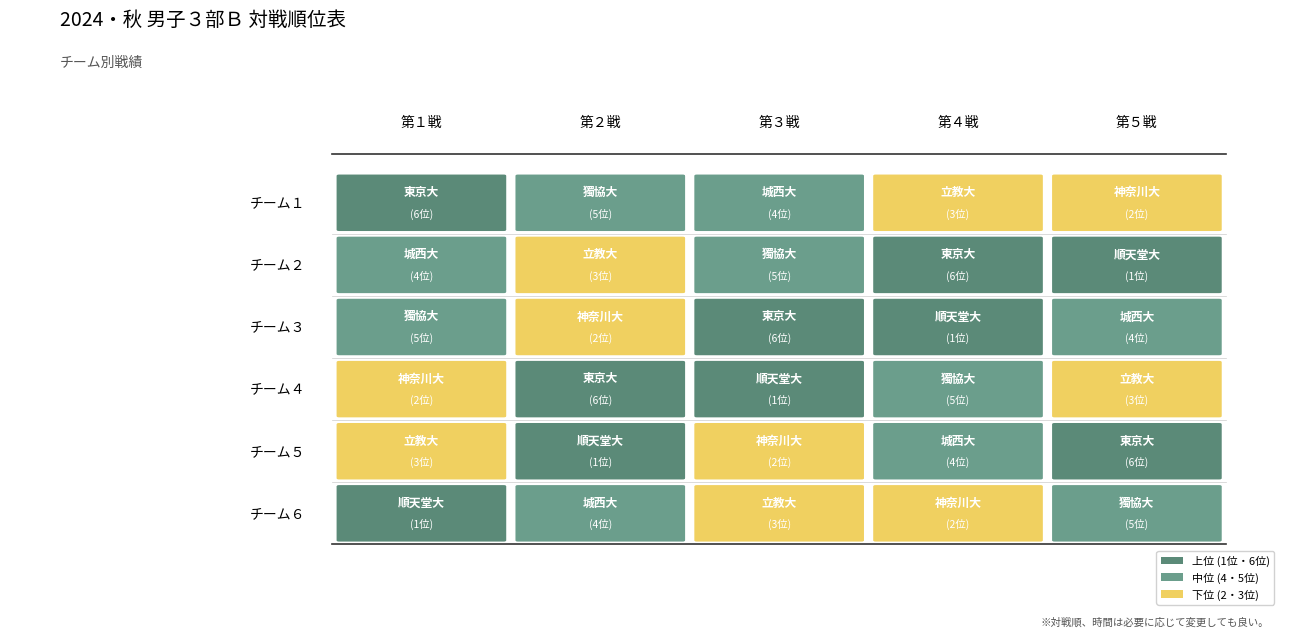

Count the number of categories in the chart.

5